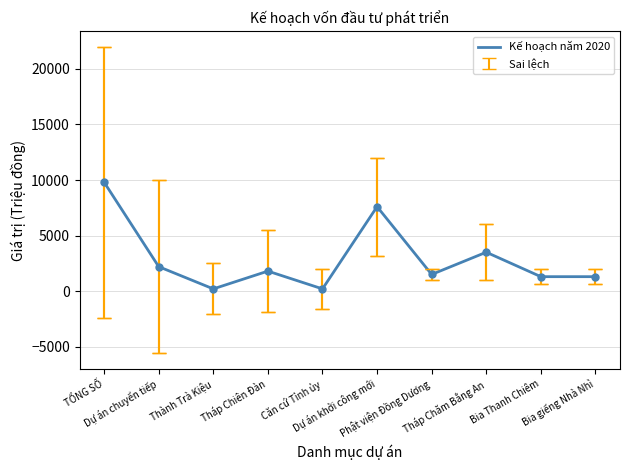

What is the greatest value displayed?

9800